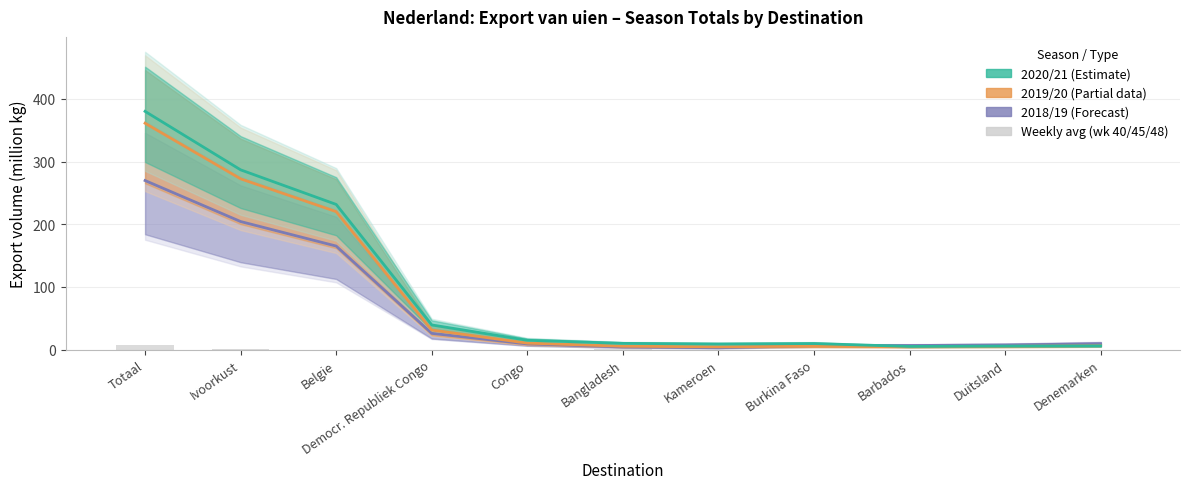

Which has a higher value, Barbados or Bangladesh?

Barbados